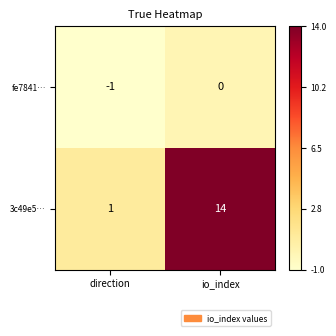

What is the spread (max minus min) of values at io_index?

14